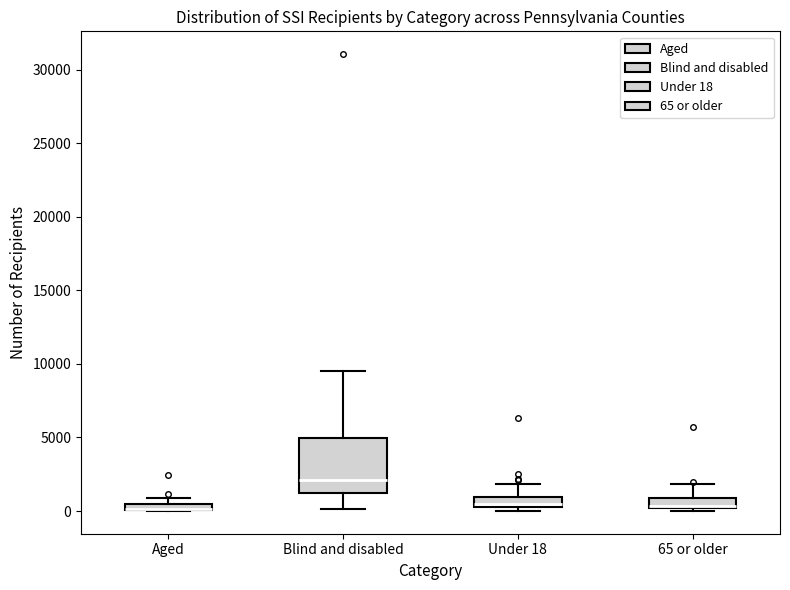

Where is the upper edge of the box for Under 18 on the y-axis? The values are not printed on the chart, so give them approximately, as read against the axis.

1000